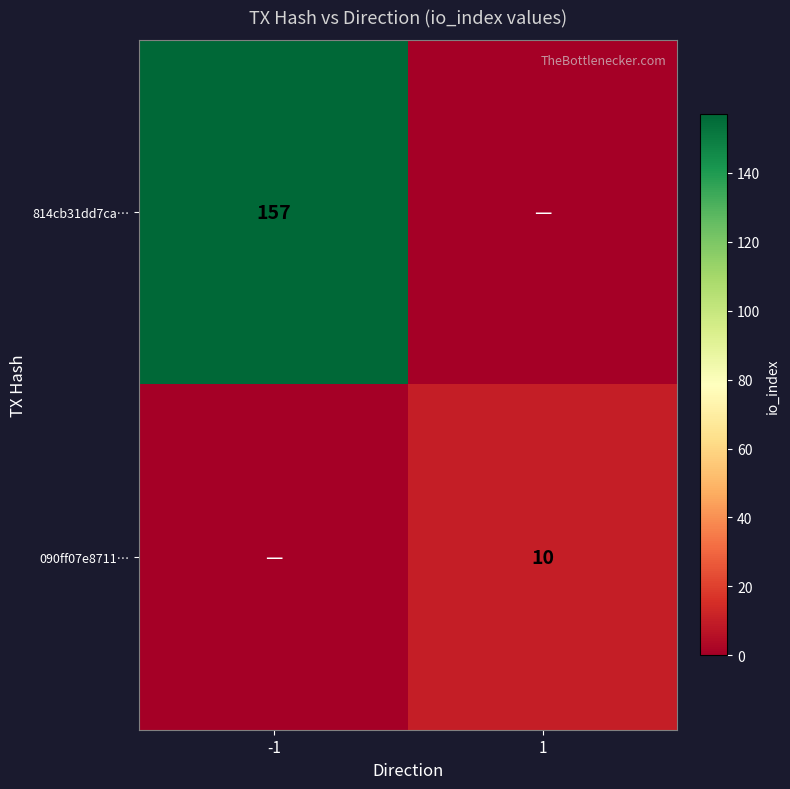

The 090ff07e8711… series shows 5 at 1. True or false?

False